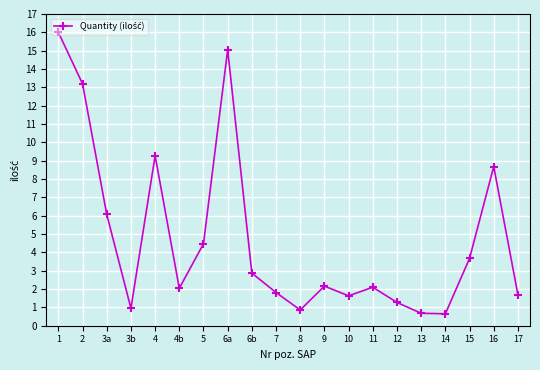

True or false: there are more than 1 points higher than both neighbors.

True